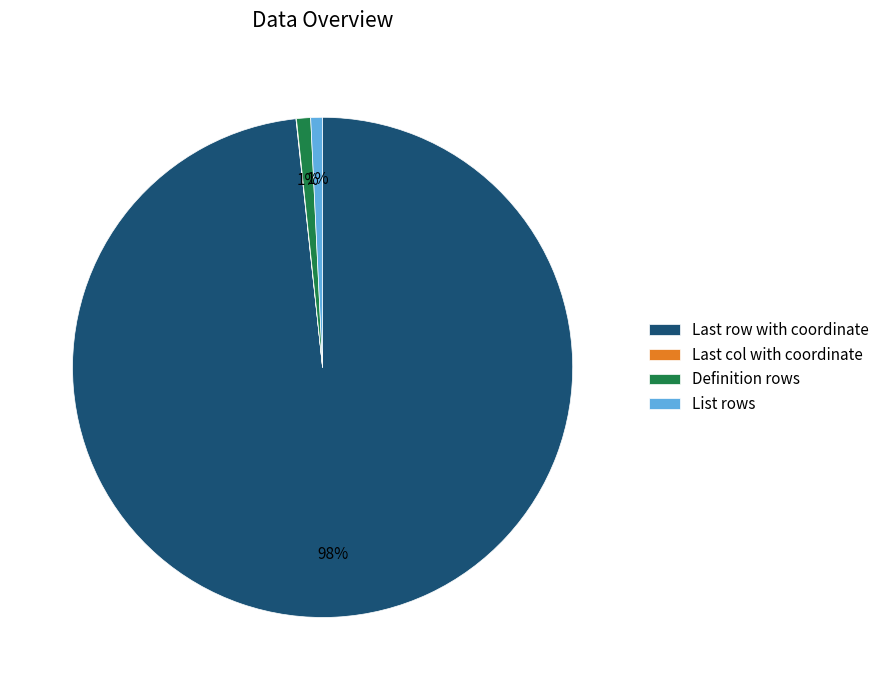

True or false: Definition rows accounts for 9% of the total.

False